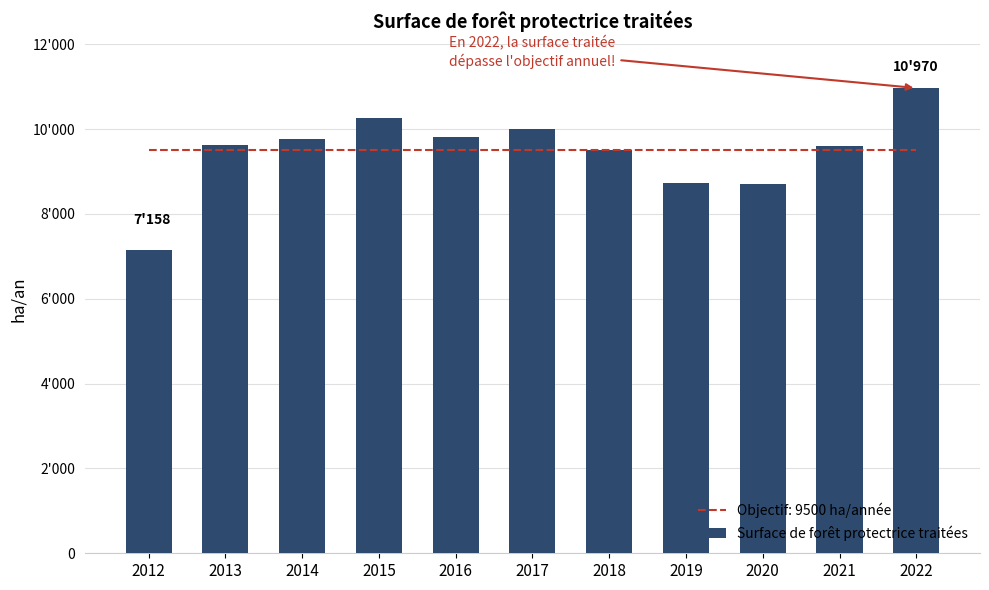

Reading right to left, extract all data points from this chart.

2022=10970.0	2021=9592.0	2020=8701.0	2019=8728.0	2018=9502.0	2017=10000.0	2016=9818.0	2015=10253.6	2014=9757.9	2013=9629.2	2012=7158.4